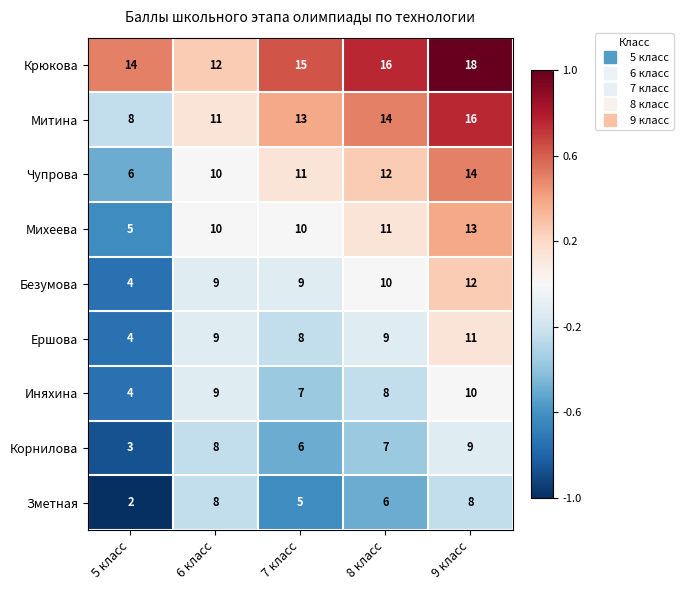

What is the maximum value shown in the chart?

18